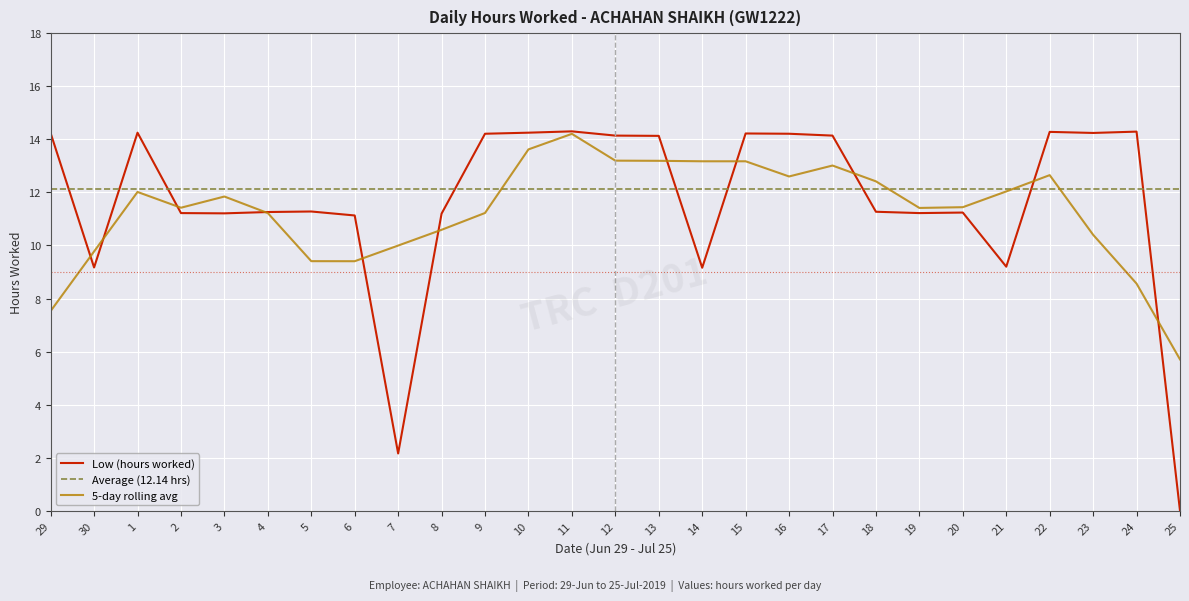

How many values are below 11?

5